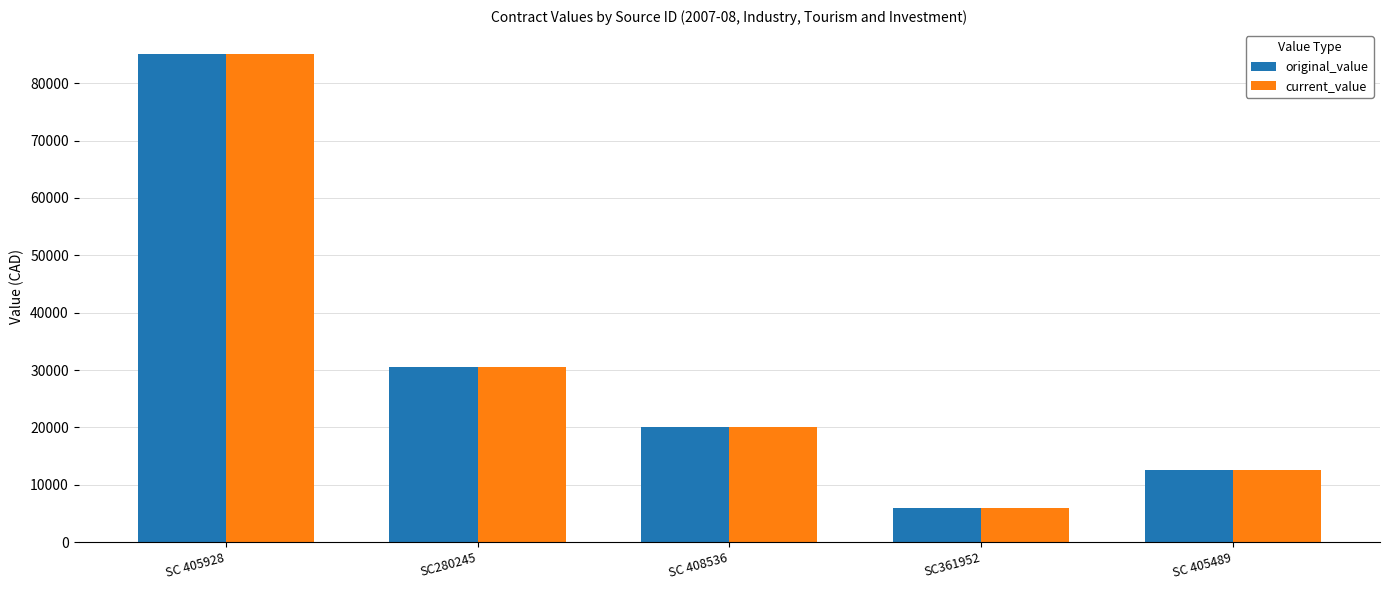

What is the average value of the original_value series?

30820